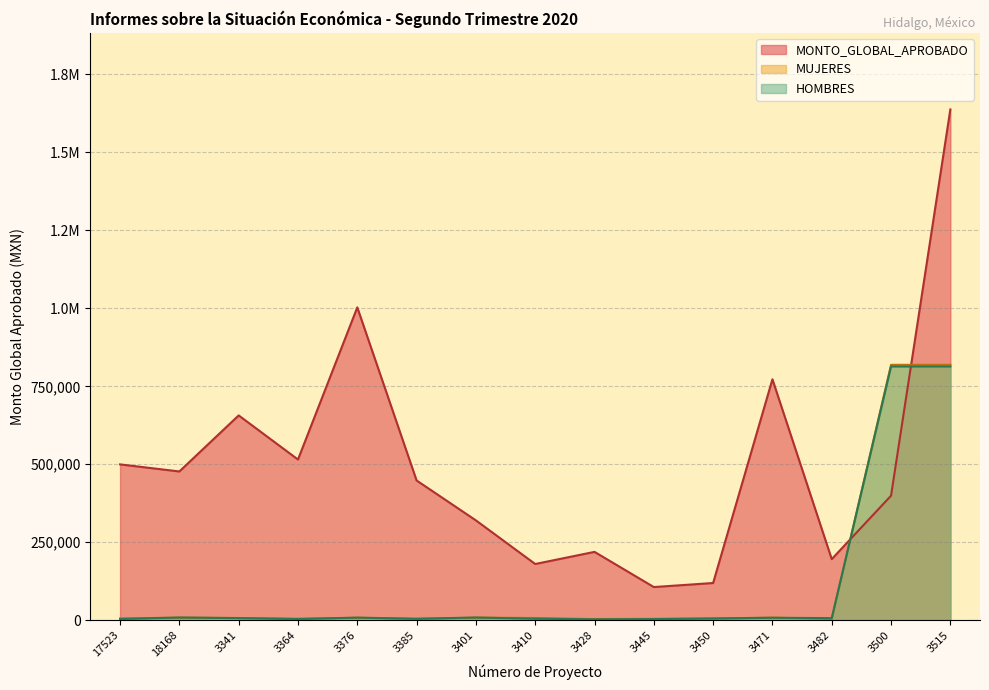

Which series has the largest total across all categories?

MONTO_GLOBAL_APROBADO